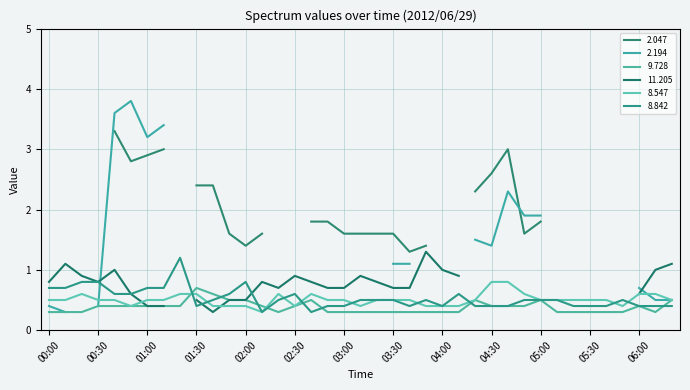

After their last crossing, which series has the higher values: 9.728 or 8.547?

8.547